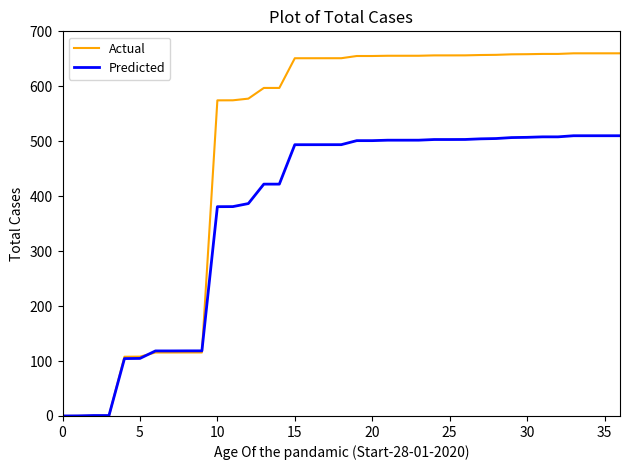

What is the highest value of the Actual series?

660.0